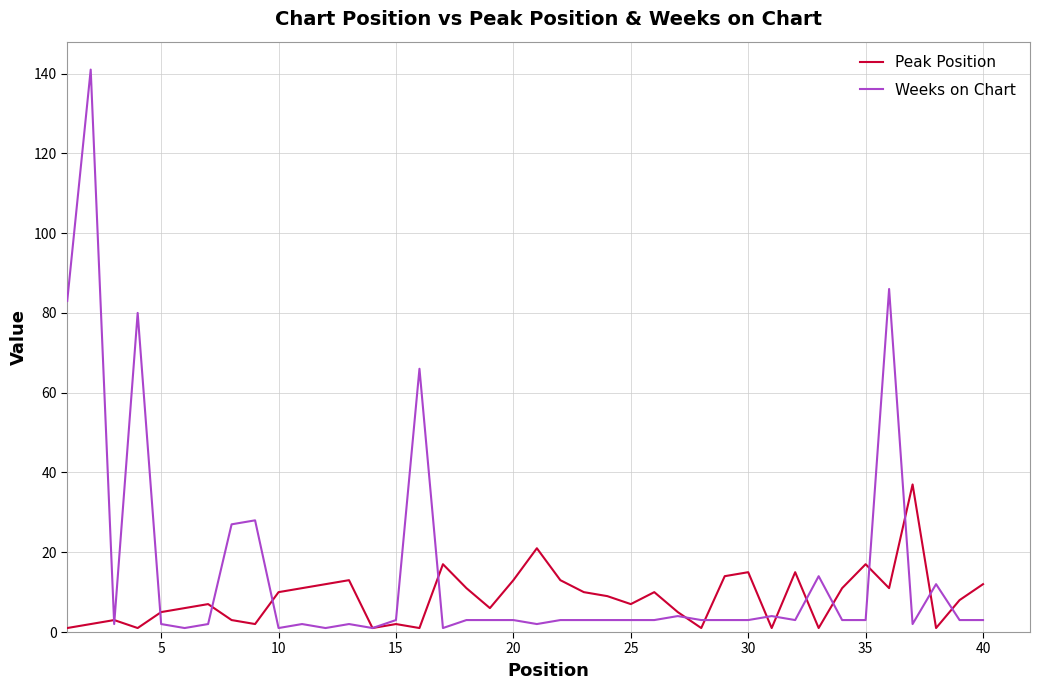

Rank the series by their average value, from lowest to highest.

Peak Position, Weeks on Chart